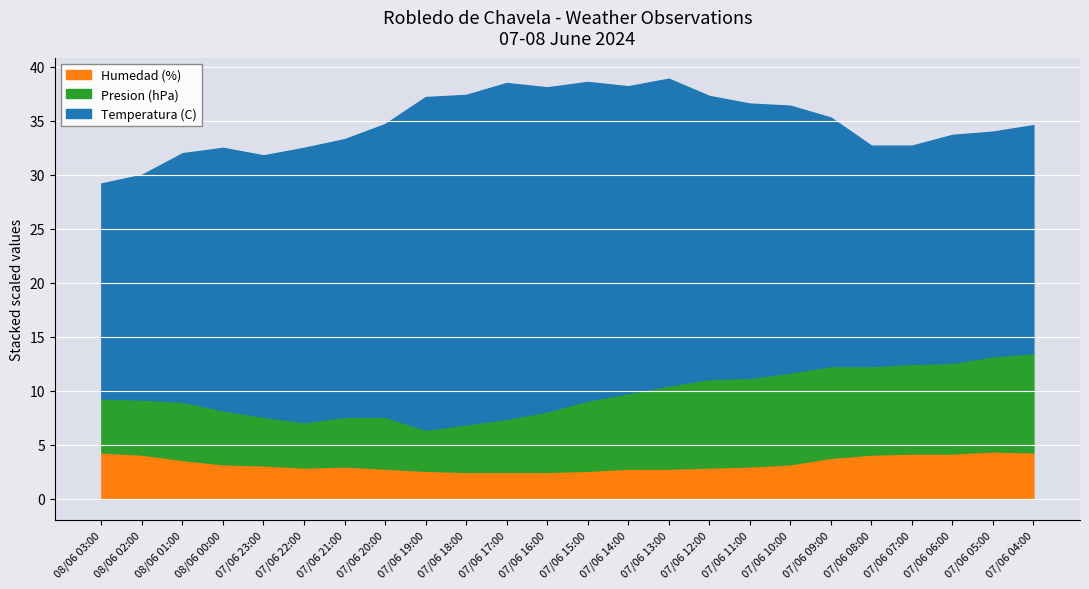

What is the maximum value for Humedad (%)?

4.4